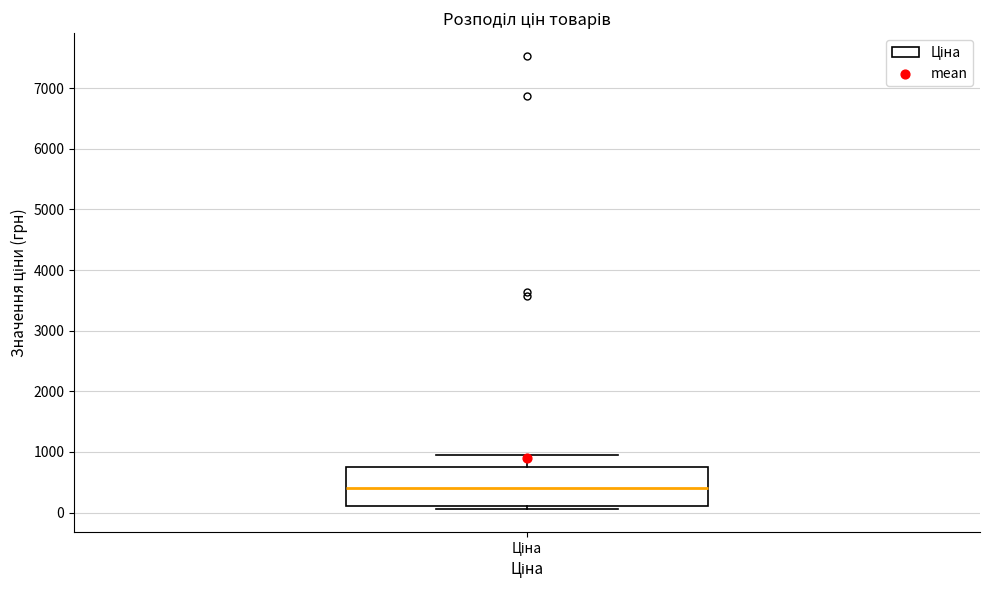

Read this box plot against the y-axis: the position of the median line, the range covered by the box, and the ends of both whiskers. The values are not printed on the chart, so give them approximately, as read against the axis.

median 400, box 100 to 800, whiskers 100 (just below the box's lower edge) to 1000